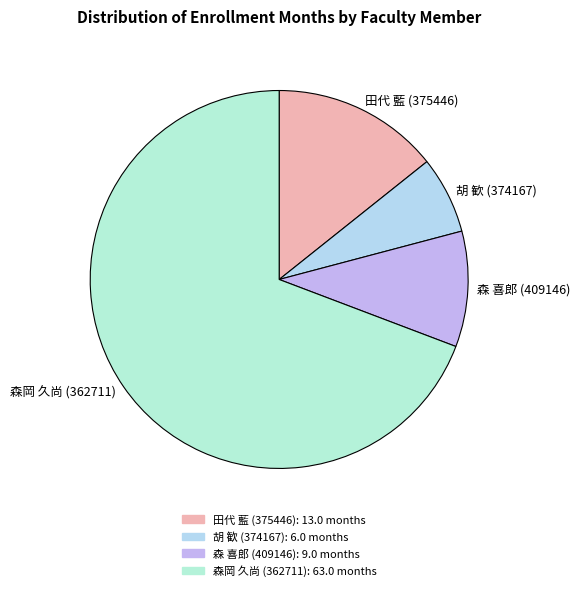

How many slices are in this pie chart?

4